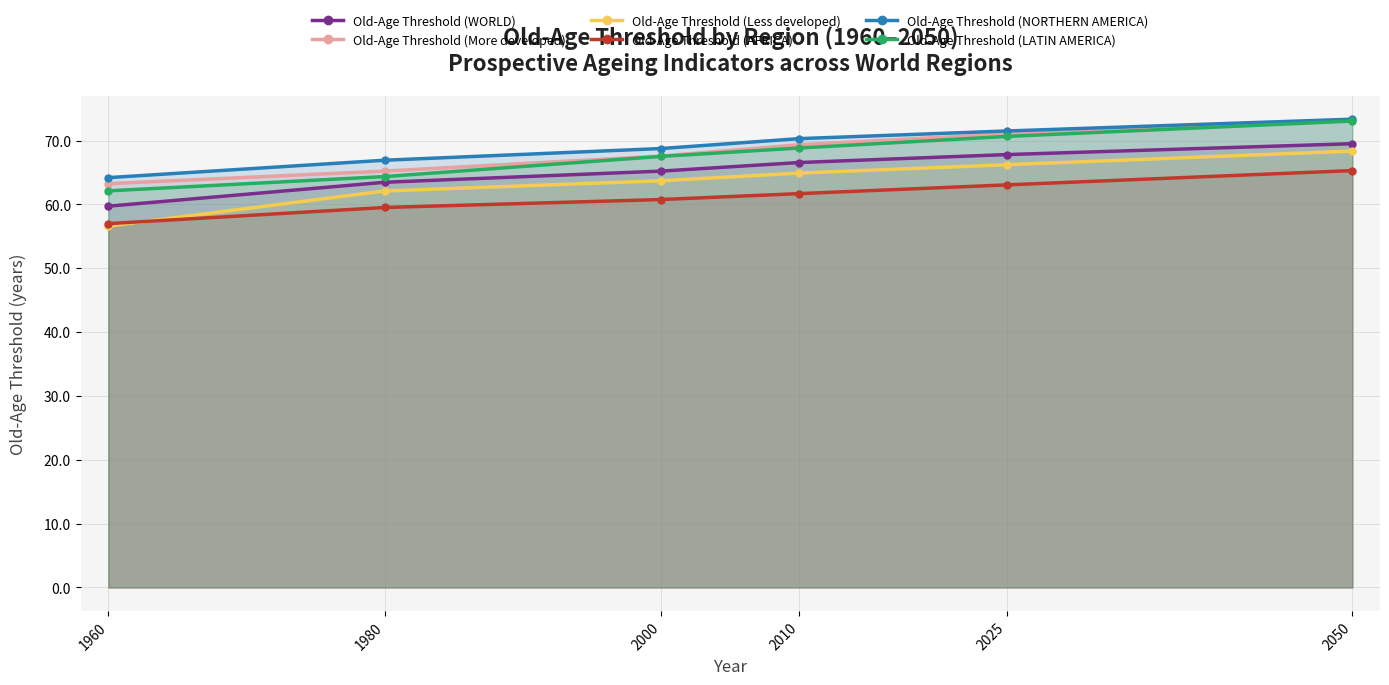

How many distinct data groups are displayed?

6